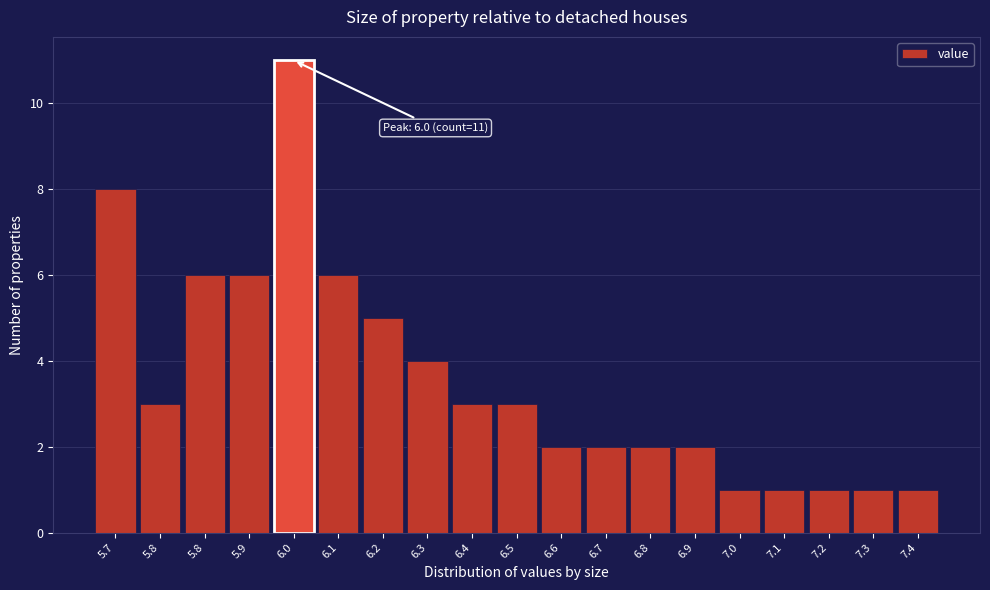

How many values are below 3?

9